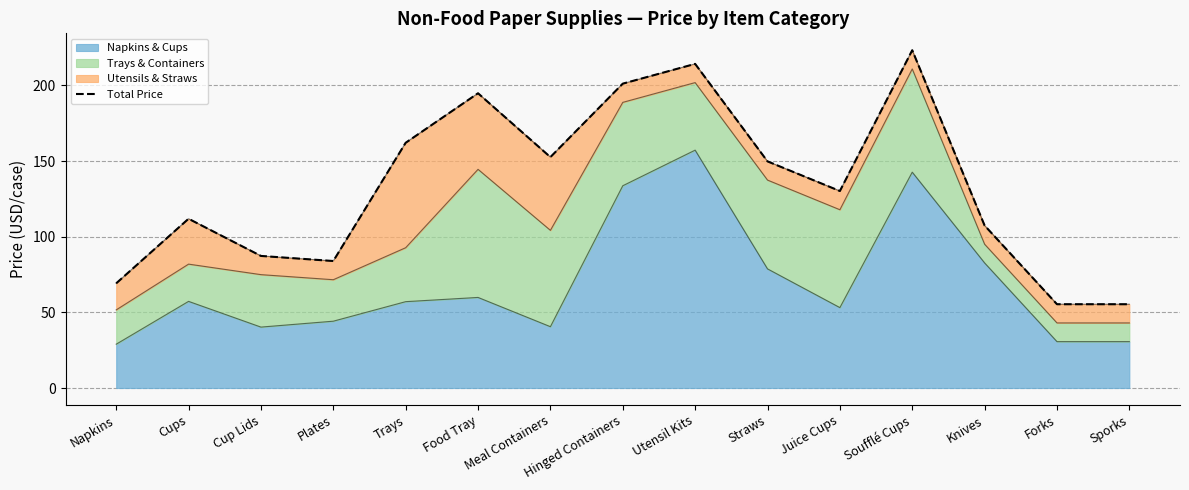

Reading left to right, extract all data points from this chart.

Napkins=69.2	Cups=111.9	Cup Lids=87.3	Plates=83.9	Trays=162.1	Food Tray=194.8	Meal Containers=152.6	Hinged Containers=201.2	Utensil Kits=214.2	Straws=149.8	Juice Cups=130.2	Soufflé Cups=223.2	Knives=107.4	Forks=55.4	Sporks=55.4